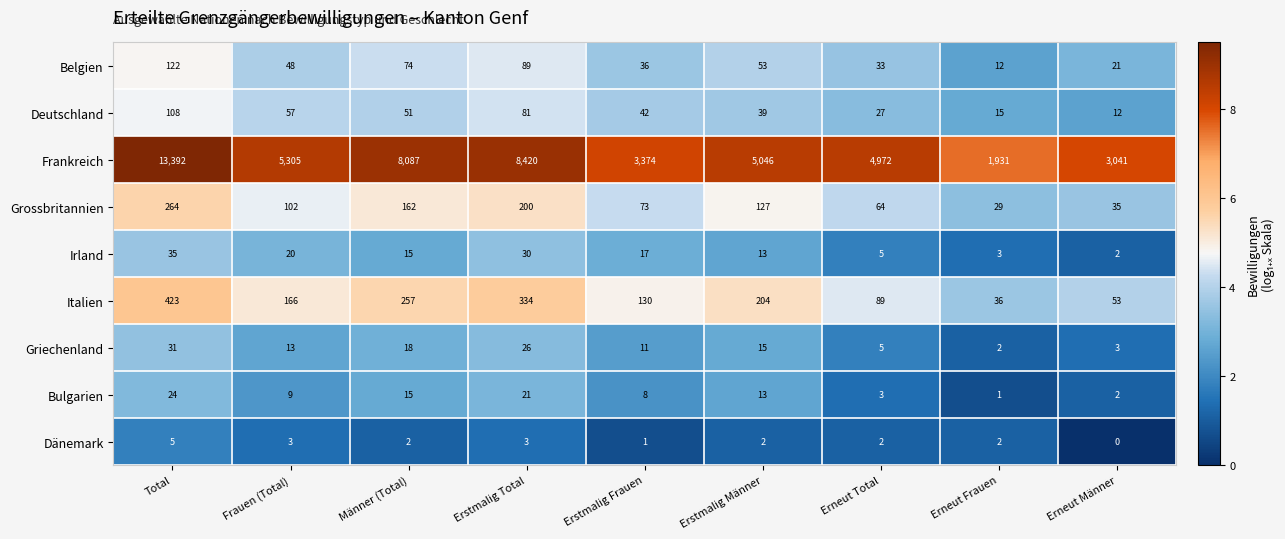

At which category is the sum across all series the highest?

Total